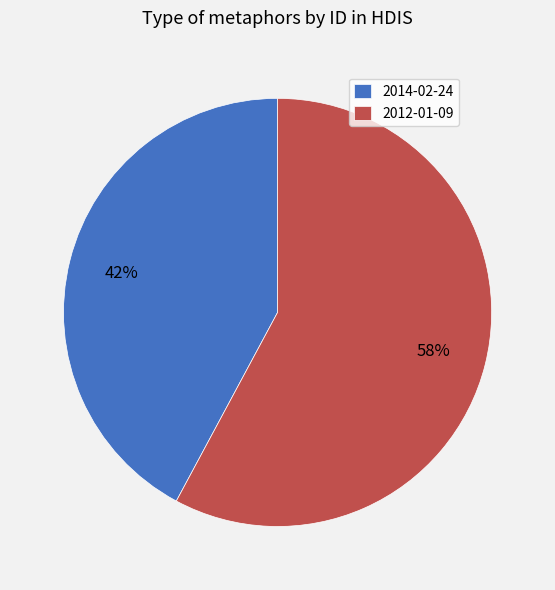

Rank the categories by value from lowest to highest.

2014-02-24, 2012-01-09